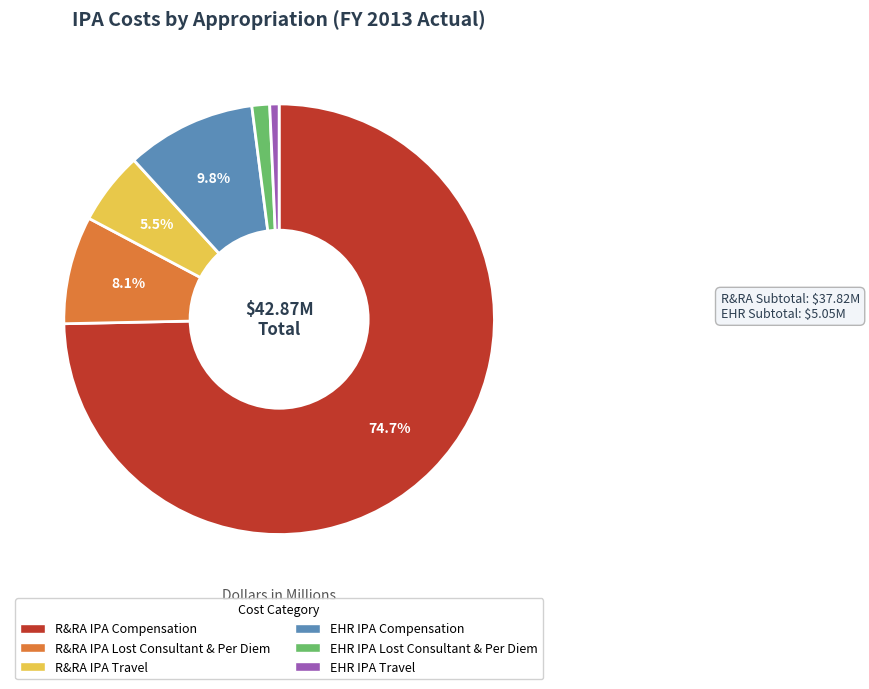

Is there any slice that represents more than half of the pie?

Yes